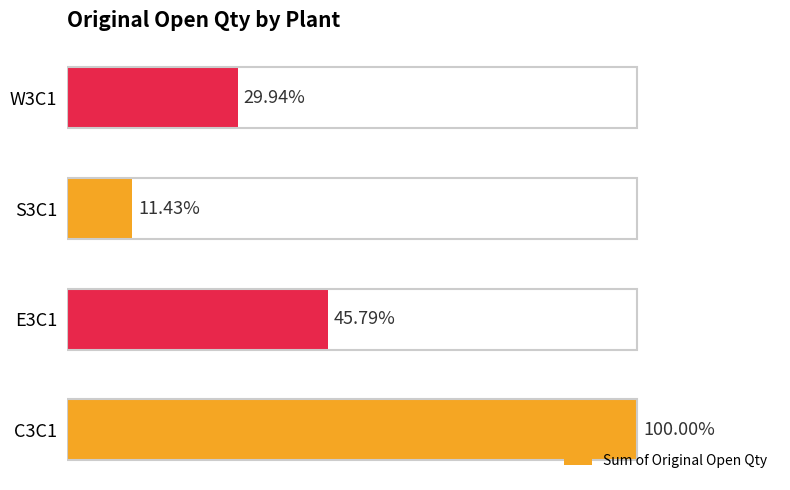

Are the bars horizontal?

Yes